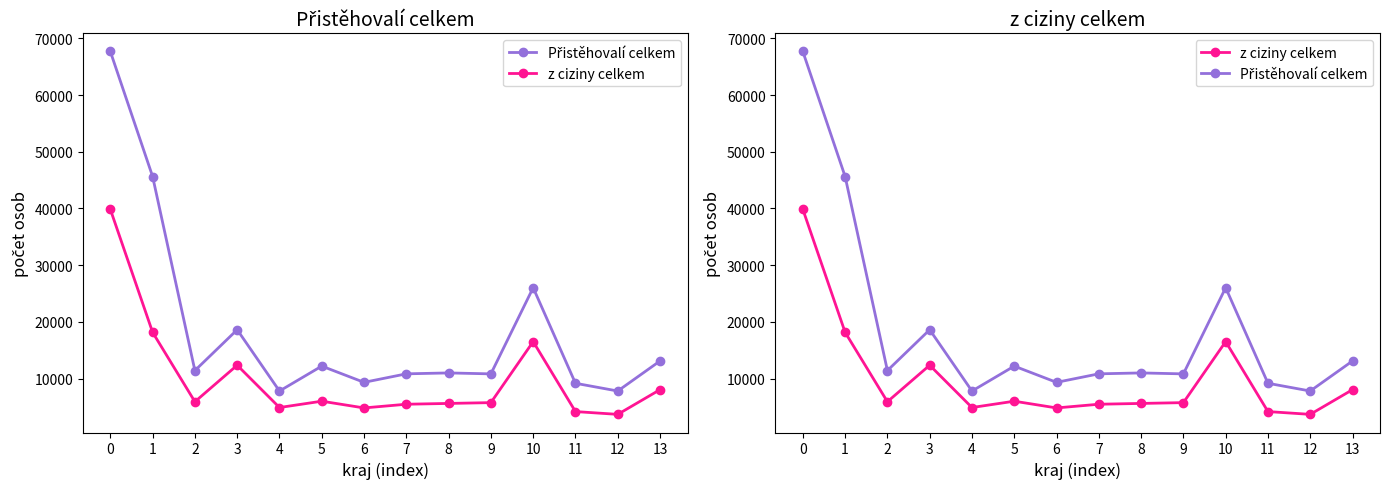

Reading left to right, list all the values displayed in this chart.

Přistěhovalí celkem: 67699	45642	11412	18616	7799	12198	9334	10835	10995	10828	26030	9169	7803	13102
z ciziny celkem: 39851	18158	5914	12355	4892	6007	4820	5472	5614	5756	16519	4177	3686	8042